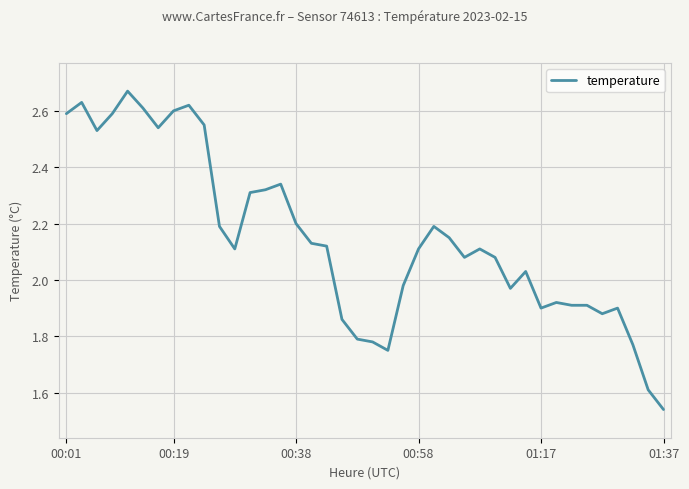

Where does the data first go above 2?

00:01